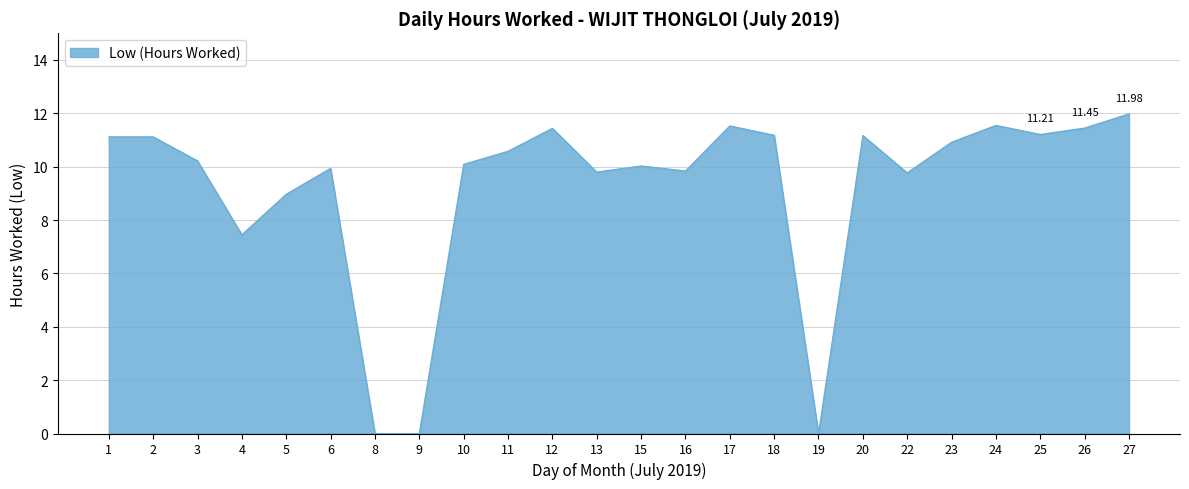

What is the change in value from 11 to 24?

+1.0